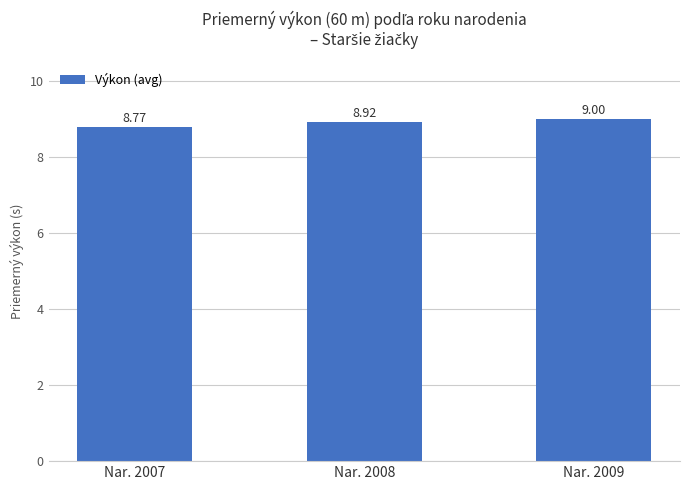

Approximately how many times larger is the value at Nar. 2007 compared to Nar. 2009?

1.0